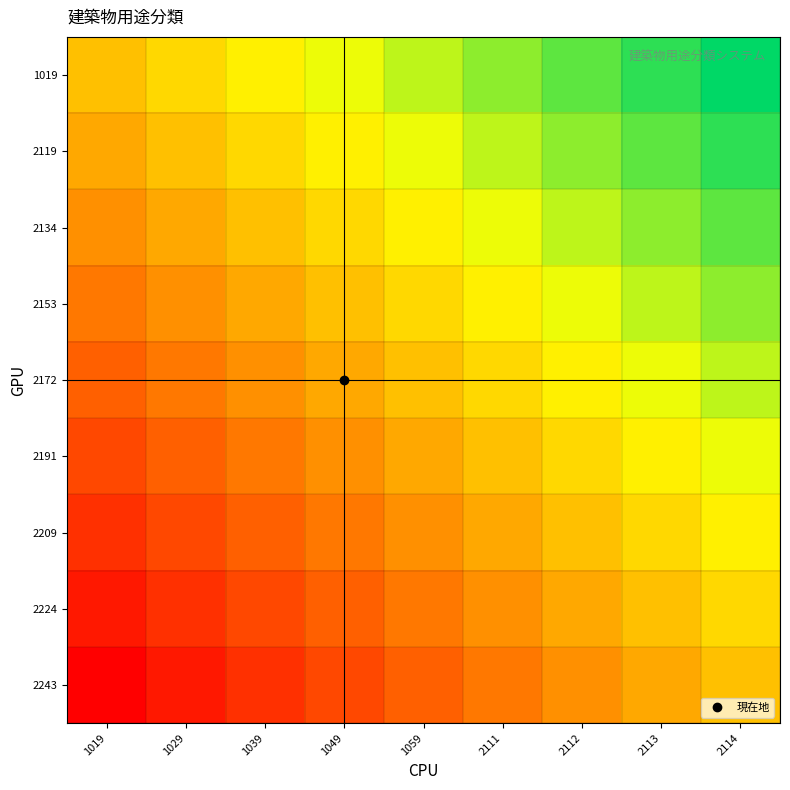

What is the difference between the highest and lowest values at 2113?

0.5